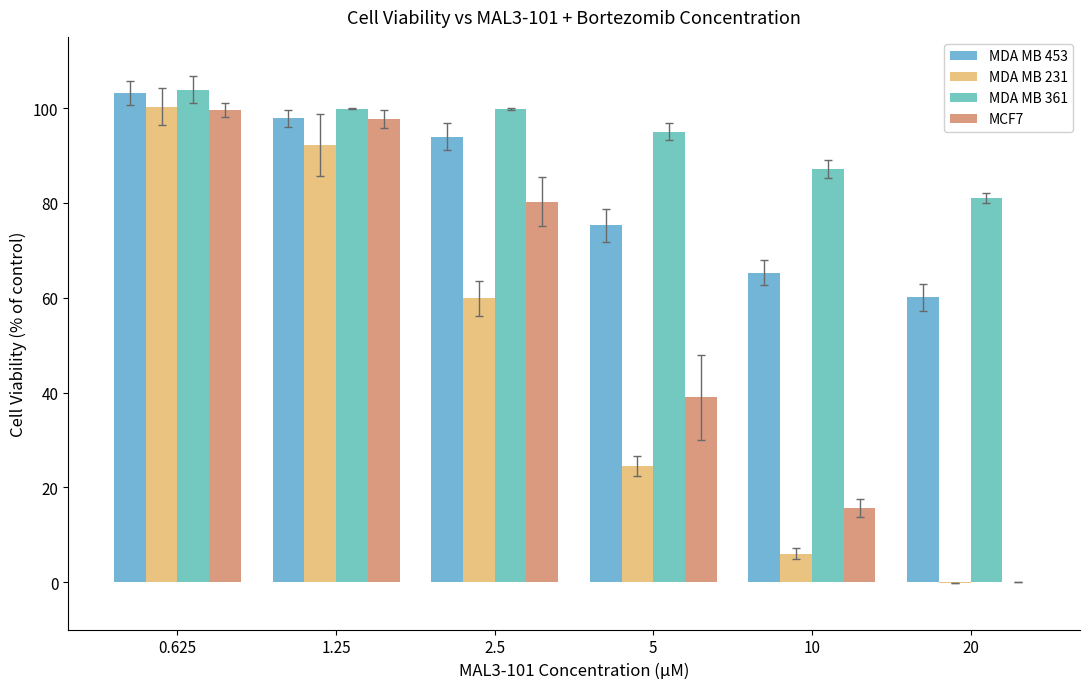

How many groups of bars are there?

6